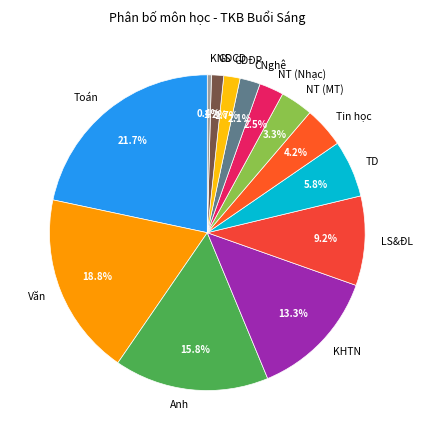

Is there a majority slice in this chart?

No